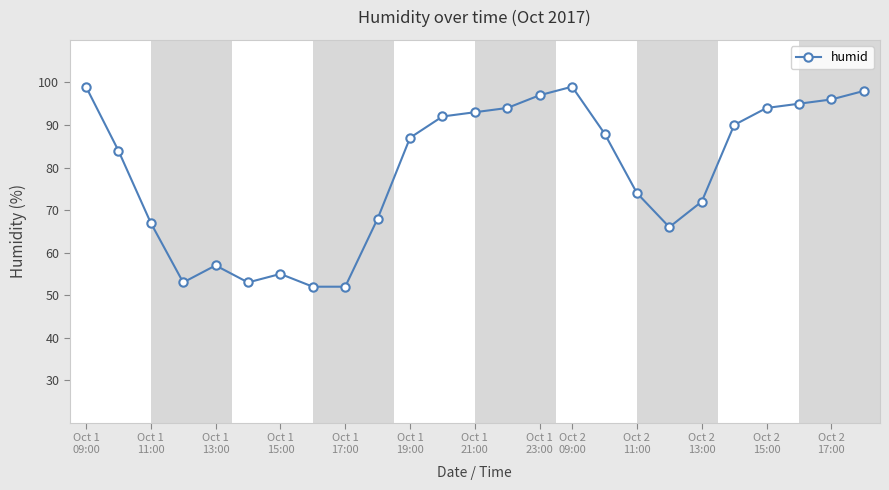

What is the average value?

79